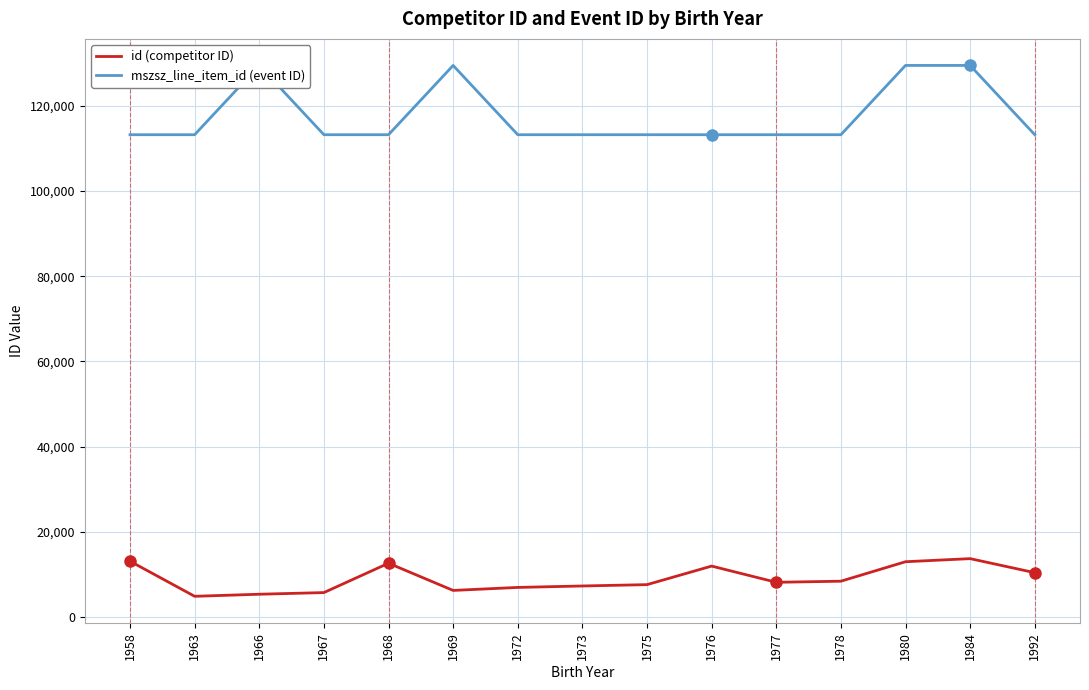

What is the difference between the mszsz_line_item_id (event ID) values at 1969 and 1978?

16259